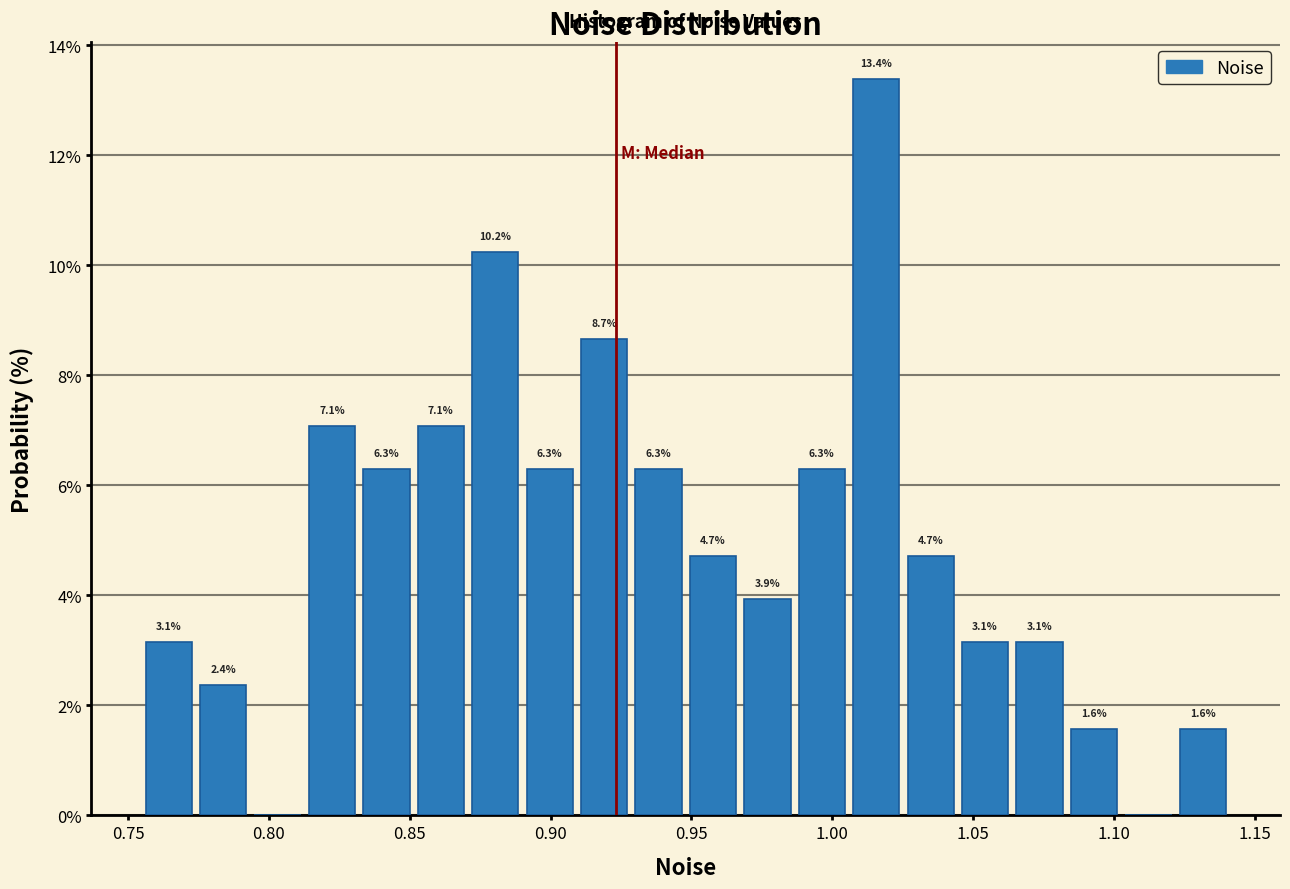

Read against the x-axis, roughly where is the centre of the tallest bar?

1.015